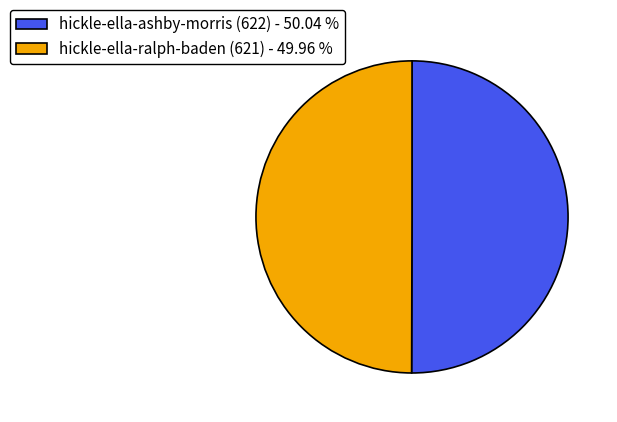

True or false: hickle-ella-ralph-baden (621) accounts for 50% of the total.

True